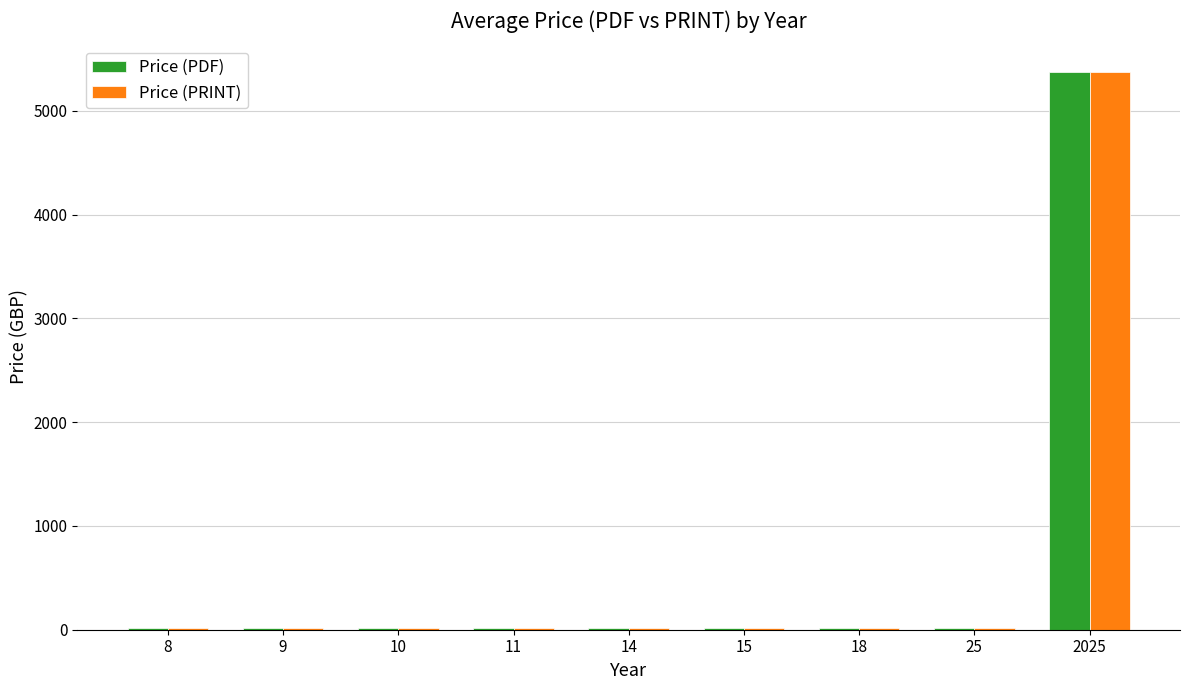

At how many categories does at least one series exceed 4235?

1